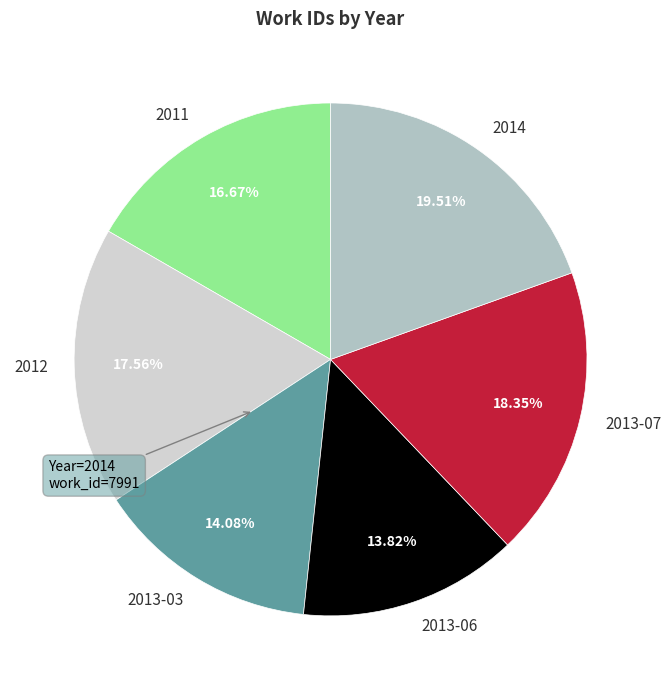

Which category has the biggest portion of the pie?

2014